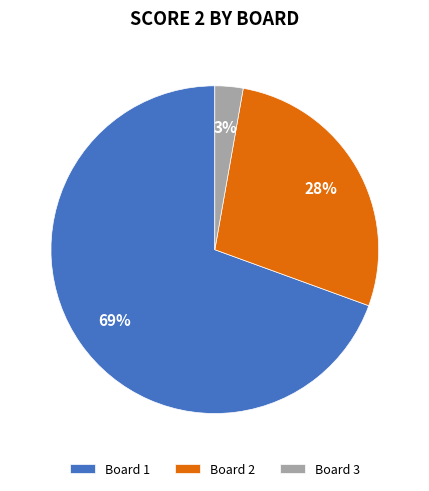

Do Board 1 and Board 3 together represent more than half of the pie?

Yes